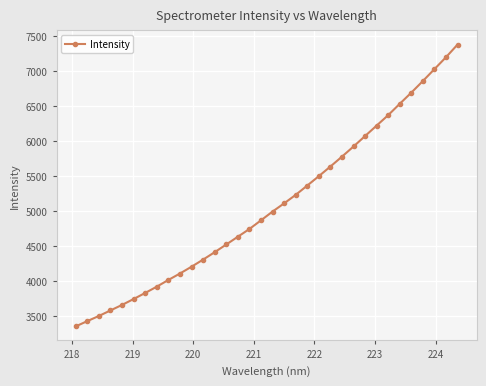

What is the greatest value displayed?

7385.0